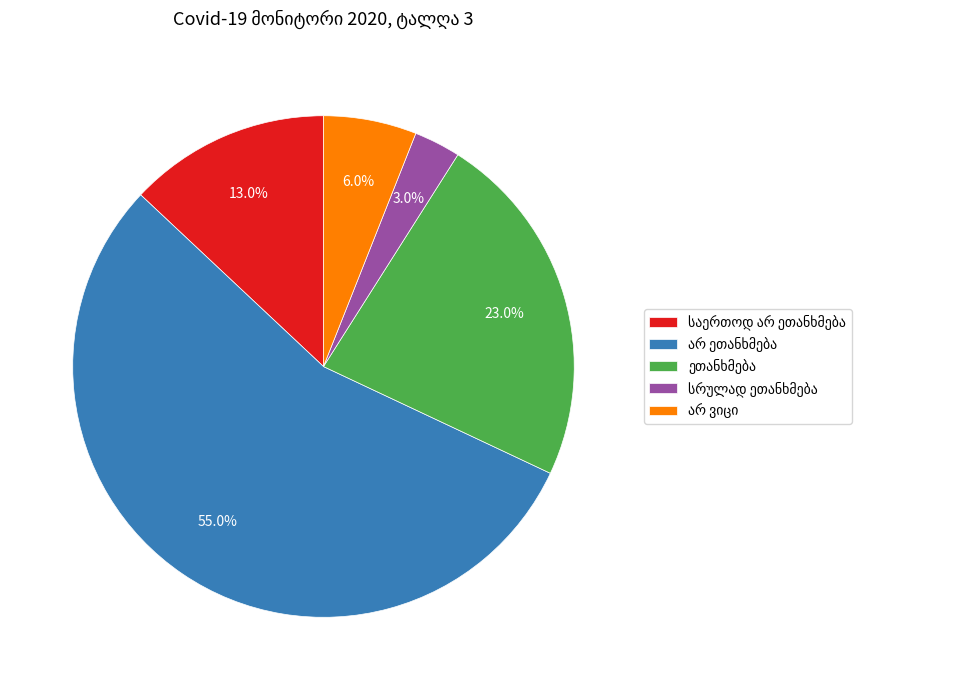

Is there any slice that represents more than half of the pie?

Yes